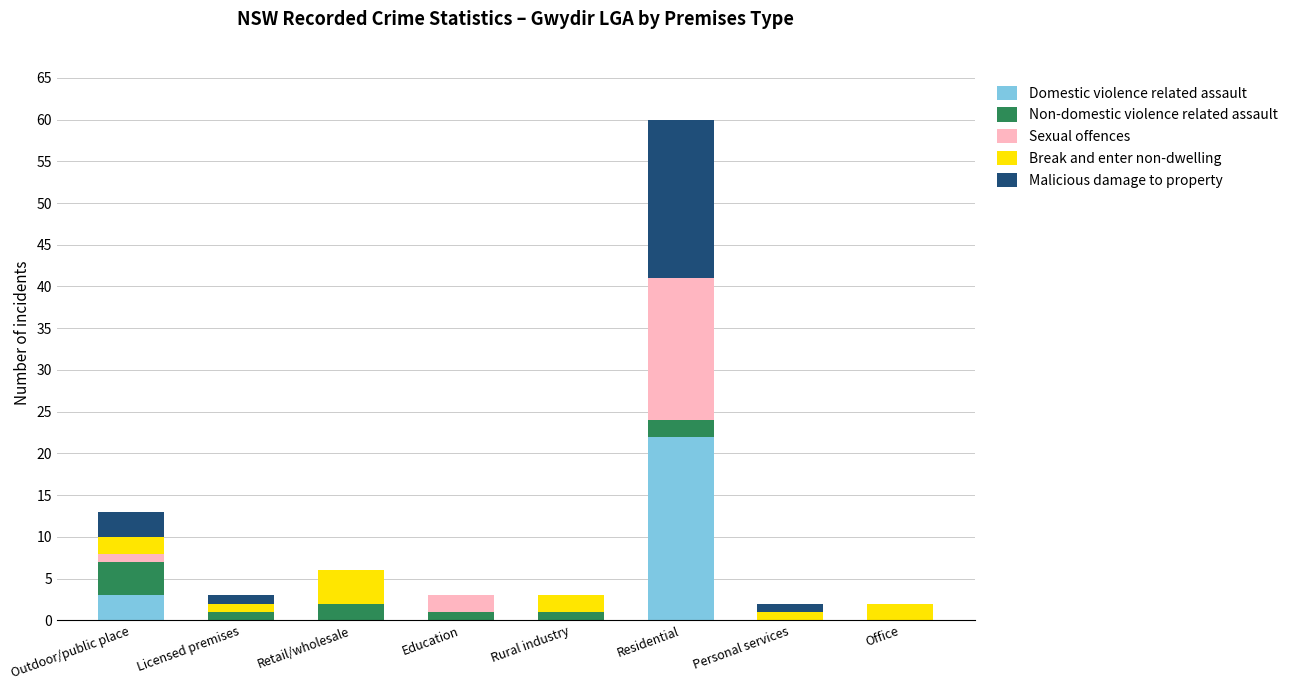

Is it true that Domestic violence related assault equals -9 at Retail/wholesale?

False